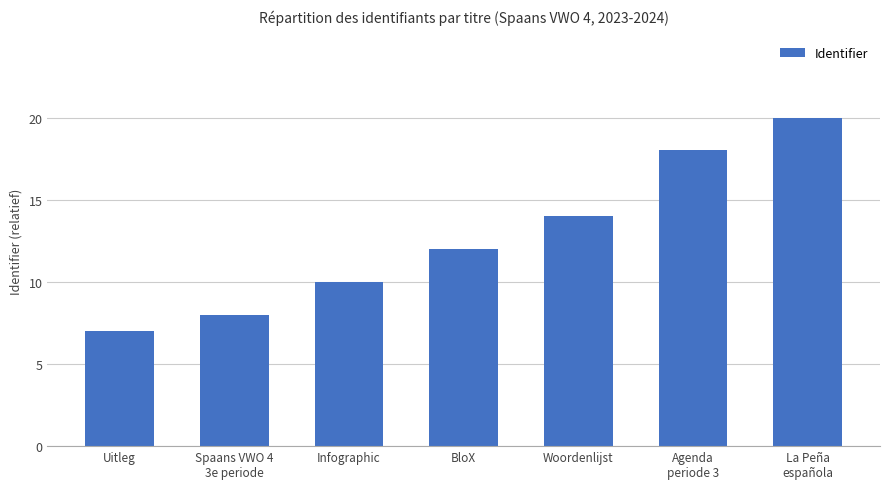

Which label corresponds to the smallest value in the chart?

Uitleg